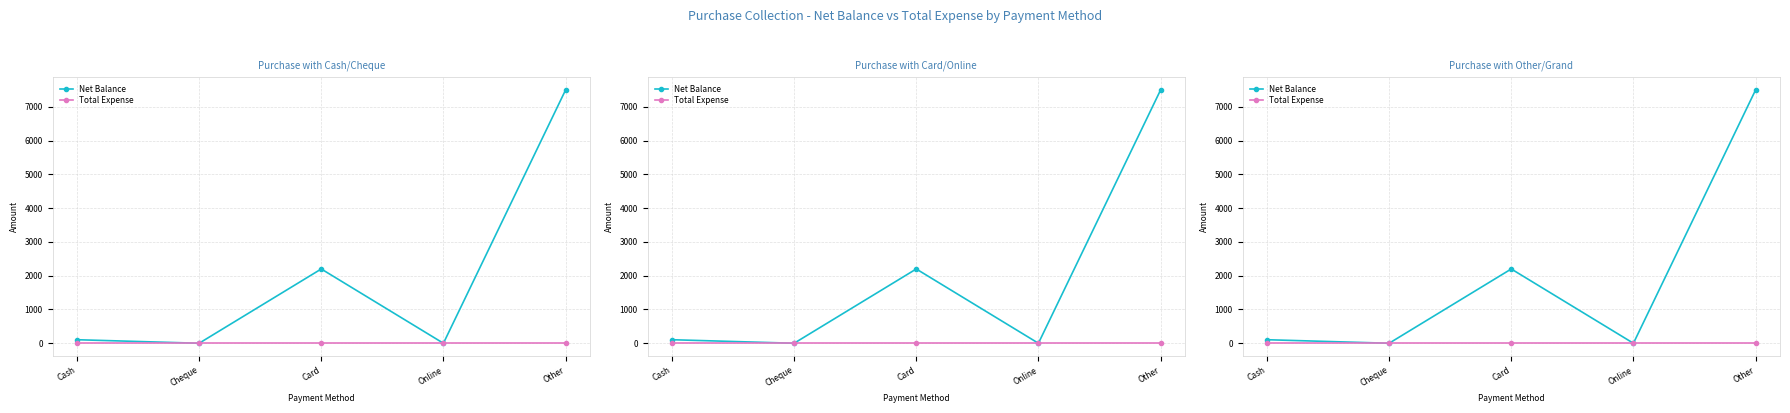

List the series in order of their peak value, lowest first.

Total Expense, Net Balance